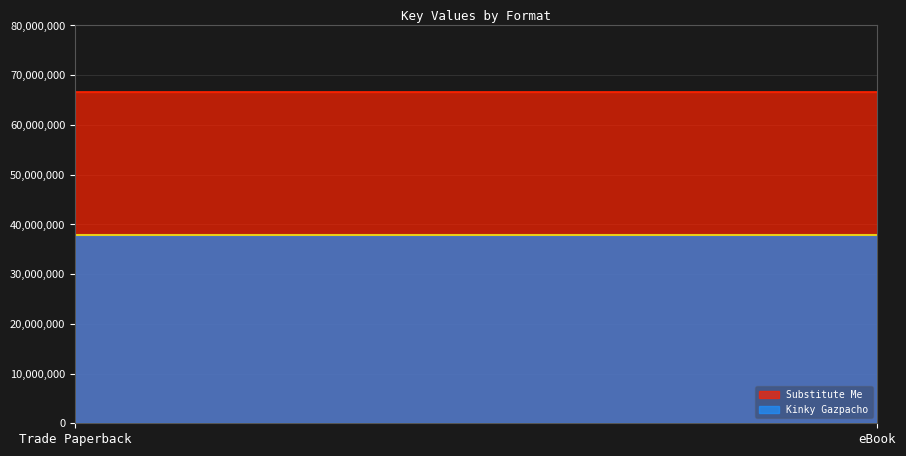

What is the smallest value displayed?

37787422